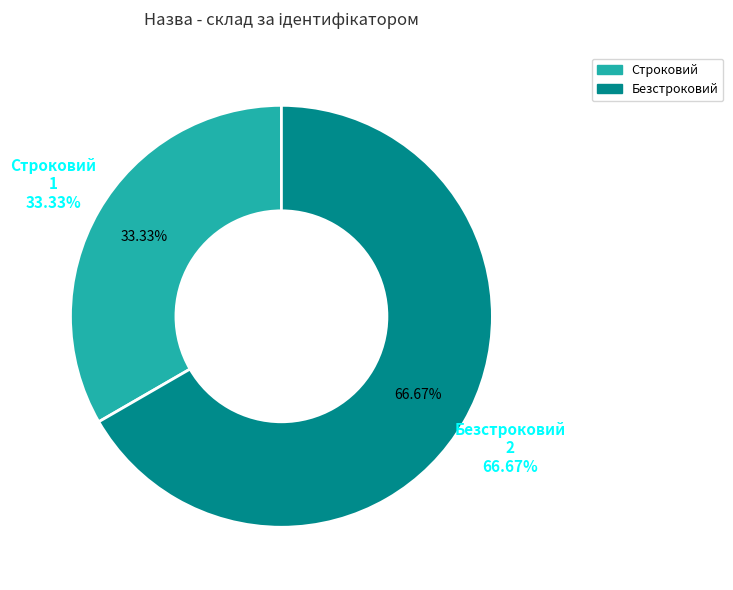

Is it true that Безстроковий is 60% of the pie?

False